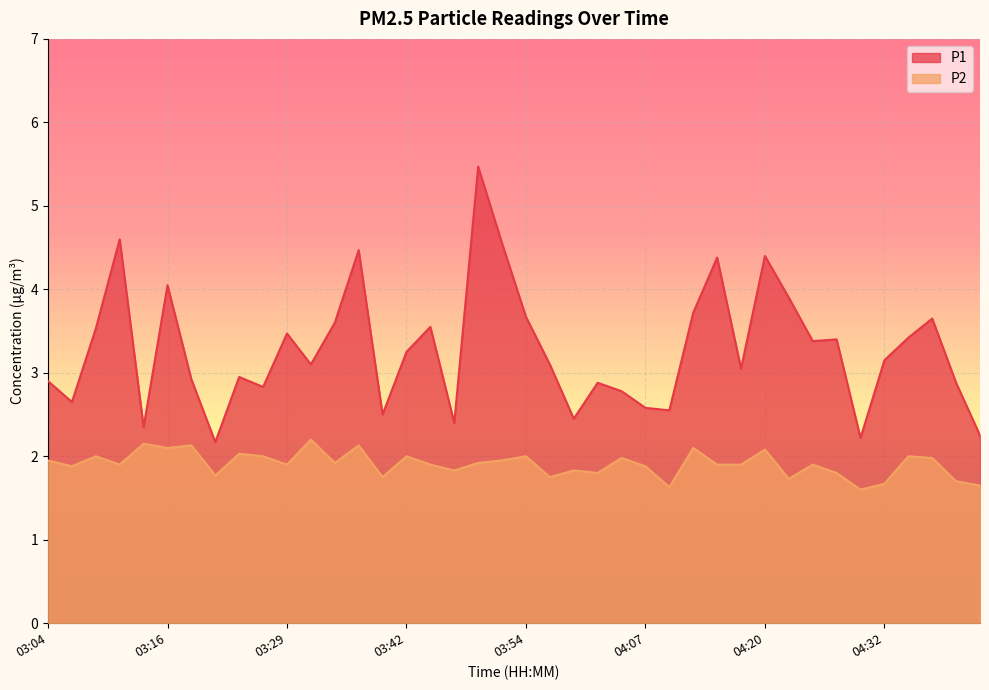

Rank the series by their average value, from lowest to highest.

P2, P1